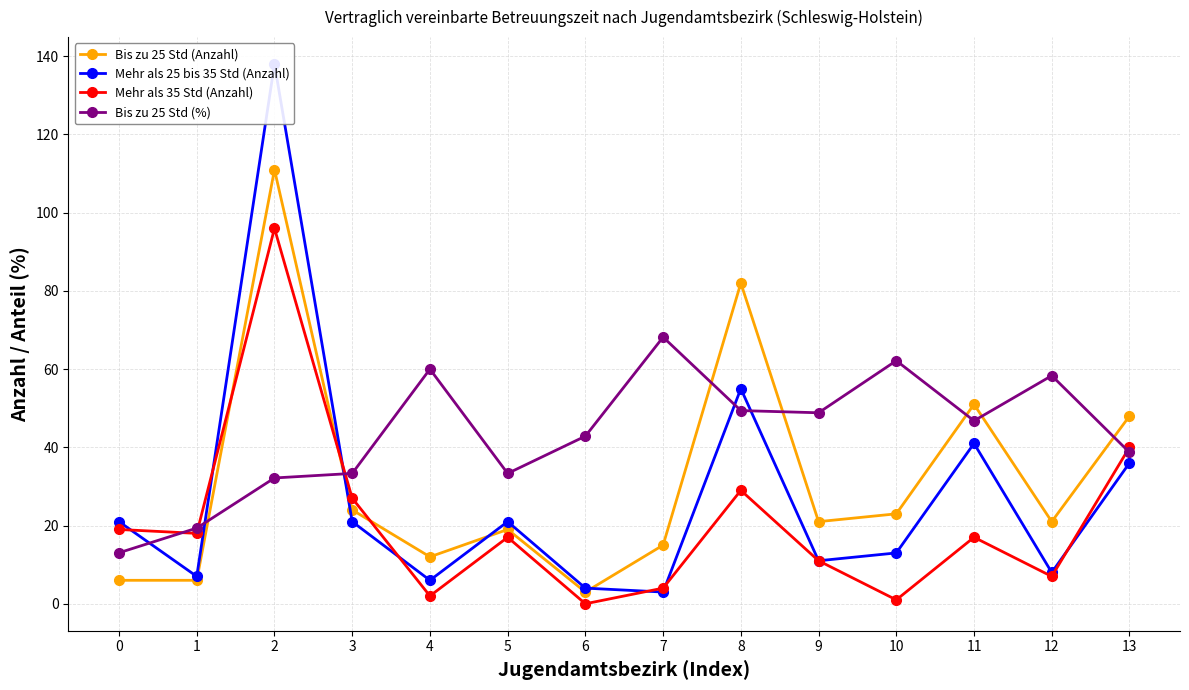

Rank the series by their maximum value, from highest to lowest.

Mehr als 25 bis 35 Std (Anzahl), Bis zu 25 Std (Anzahl), Mehr als 35 Std (Anzahl), Bis zu 25 Std (%)